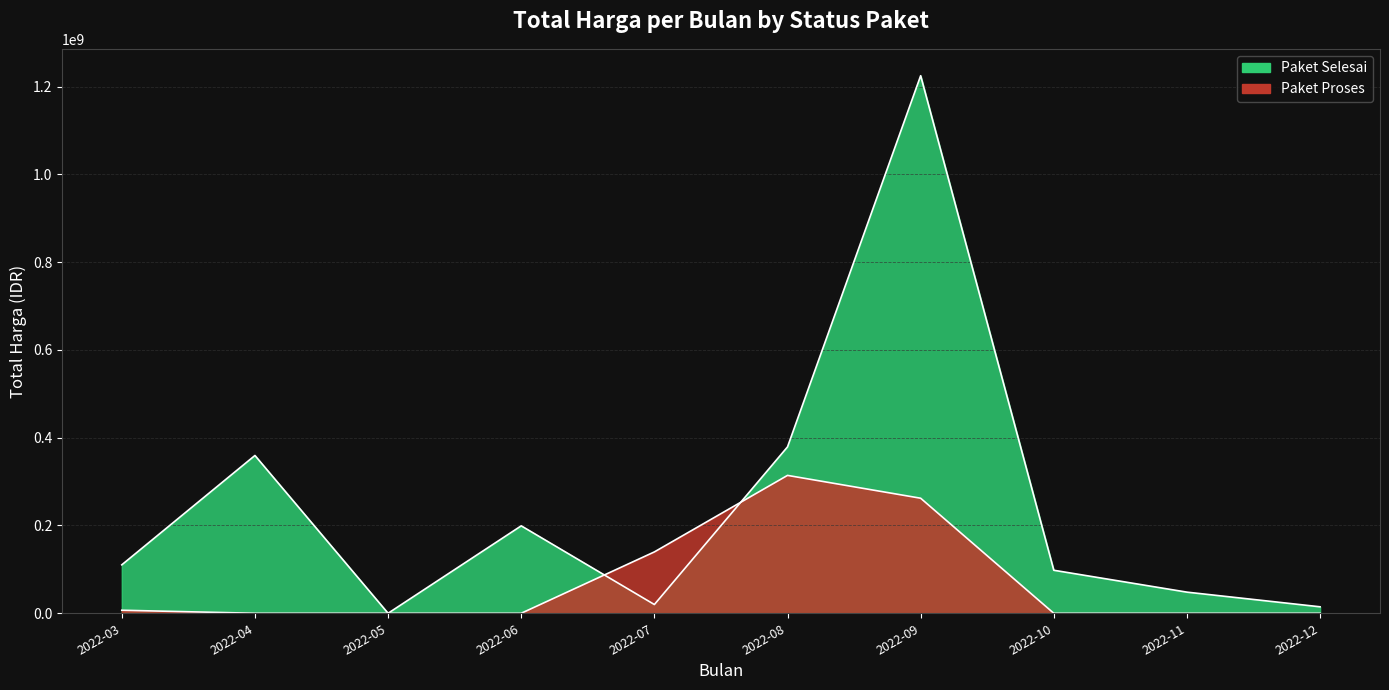

Which category has the lowest value in the Paket Proses series?

2022-04